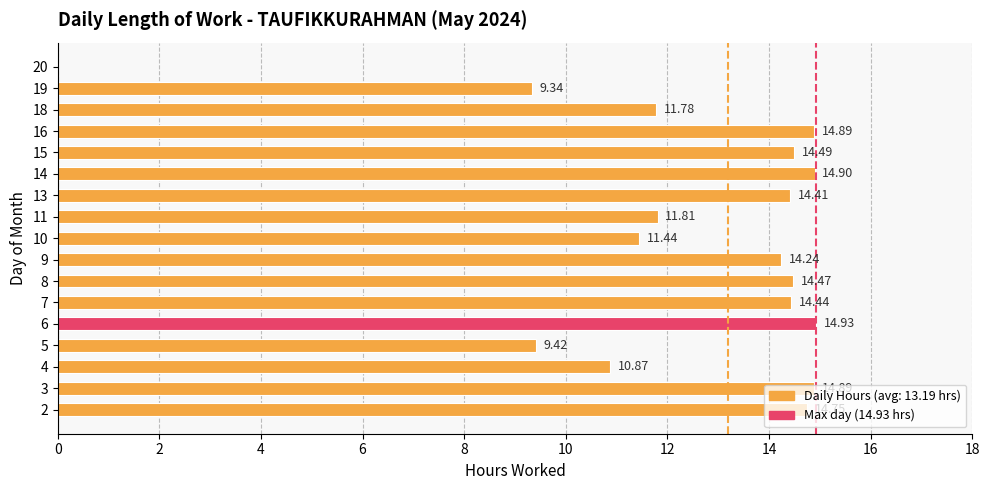

How many positive values are there?

16